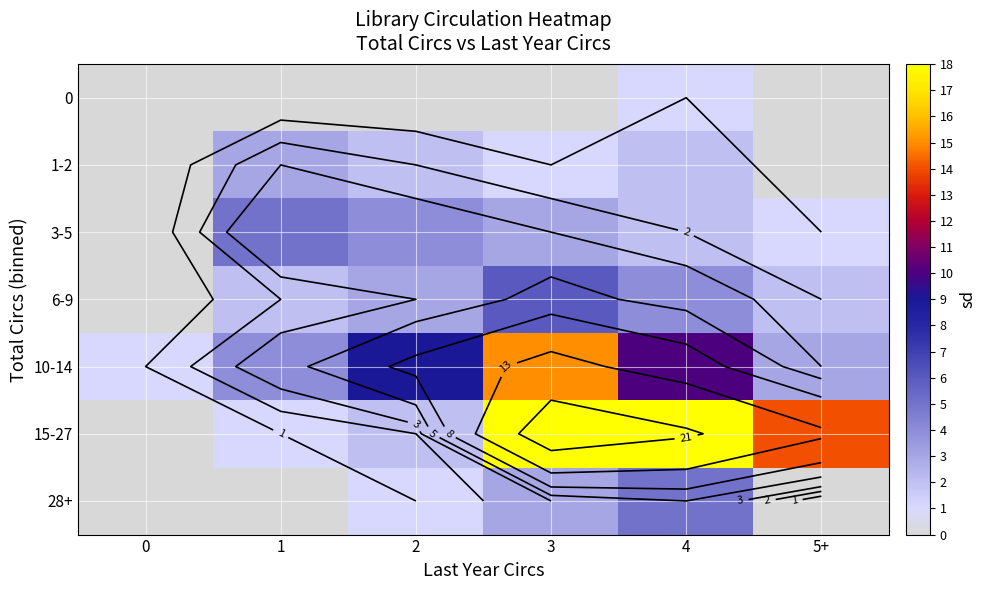

The value of 1-2 at 5+ is 0. True or false?

True